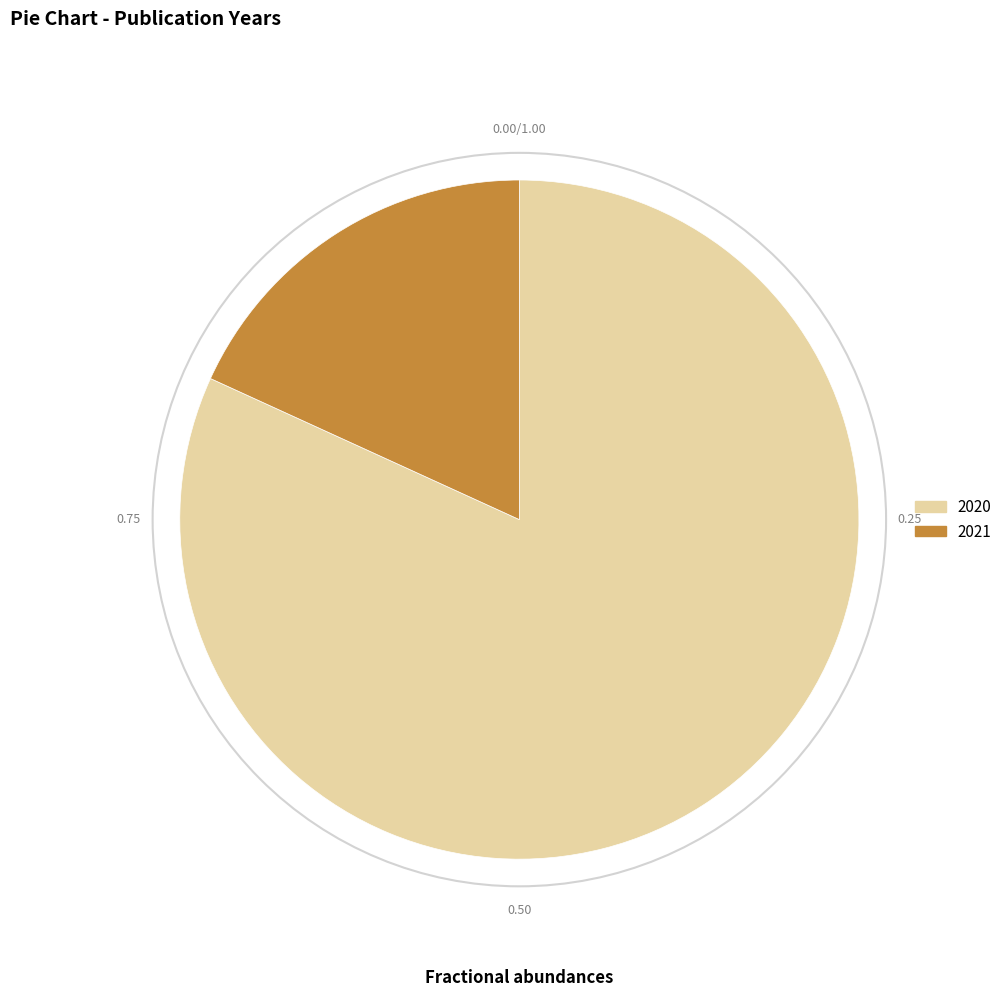

True or false: 2021 accounts for 5% of the total.

False